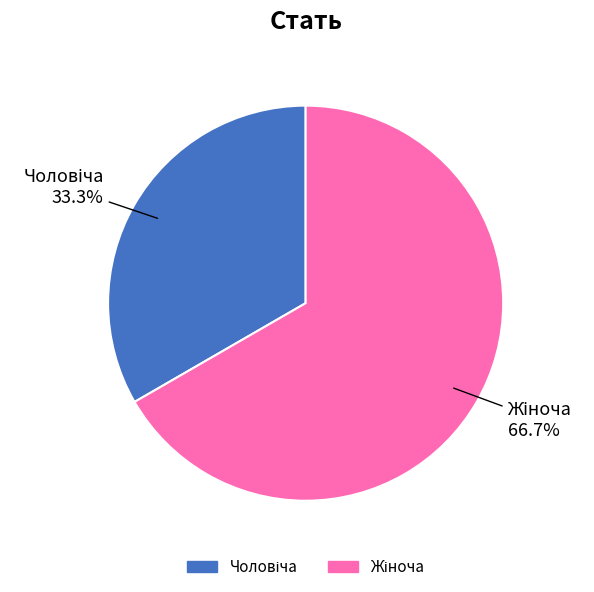

Does any single category account for the majority?

Yes